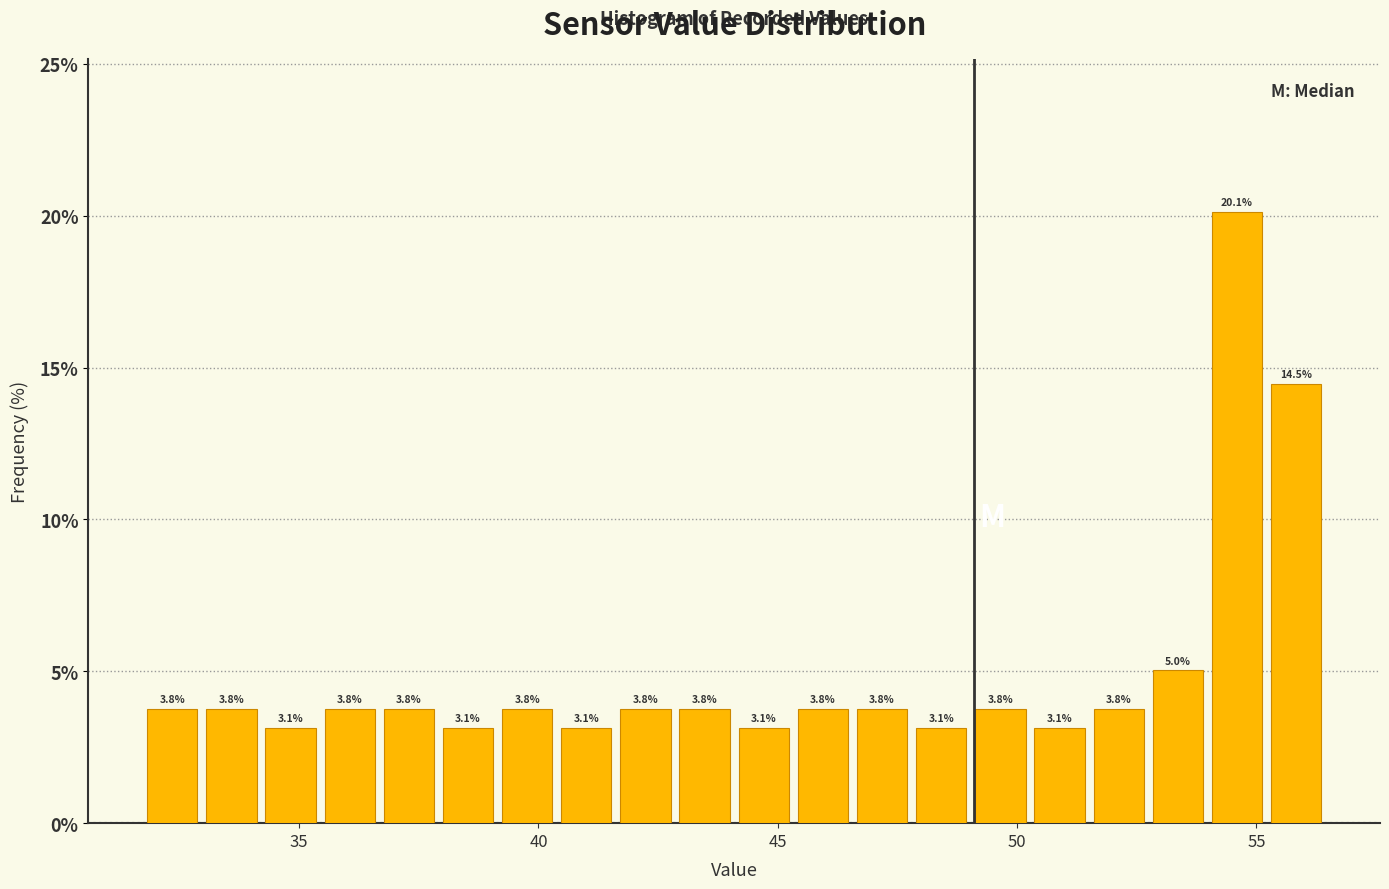

Around what value on the x-axis is the tallest bar? Give the approximate position of its centre, as read against the axis.

54.5